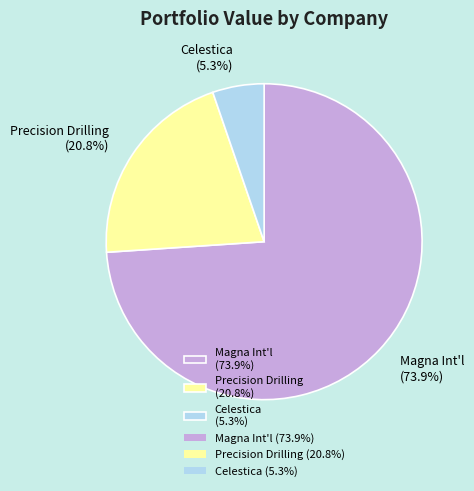

Which has a higher value, Magna Int'l (73.9%) or Precision Drilling (20.8%)?

Magna Int'l (73.9%)